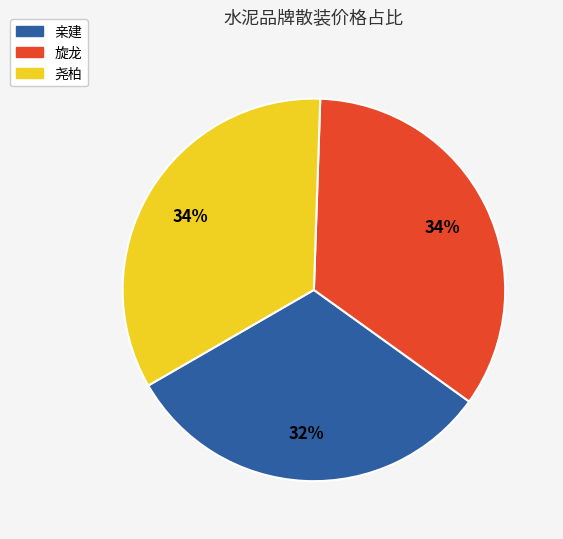

Is there any slice that represents more than half of the pie?

No